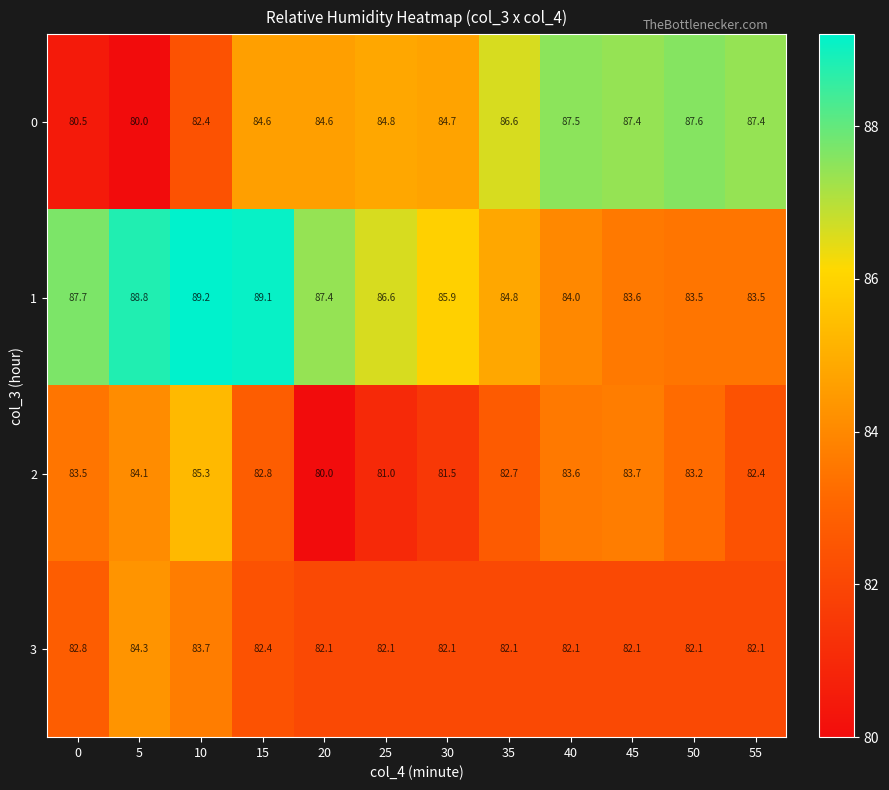

At which category is the sum across all series the highest?

10